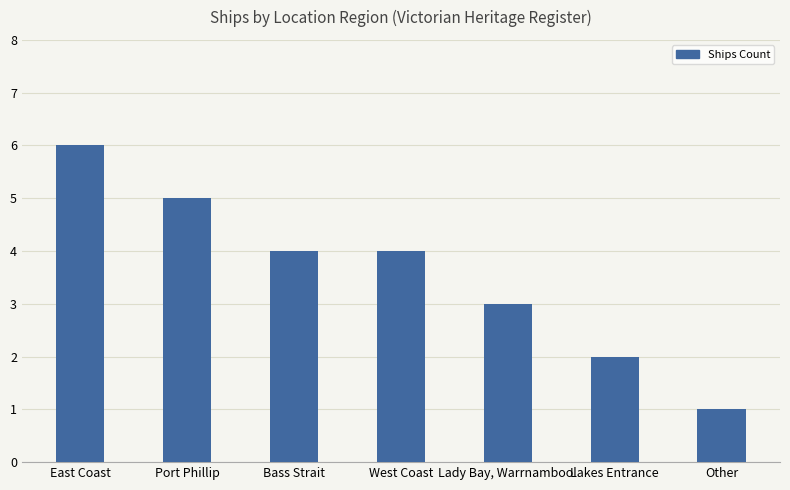

What value does the data have at Lady Bay, Warrnambool?

3